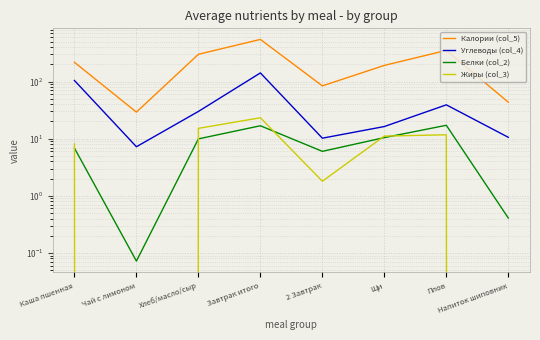

At Хлеб/масло/сыр, list the series in order from smallest to largest.

Белки (col_2), Жиры (col_3), Углеводы (col_4), Калории (col_5)